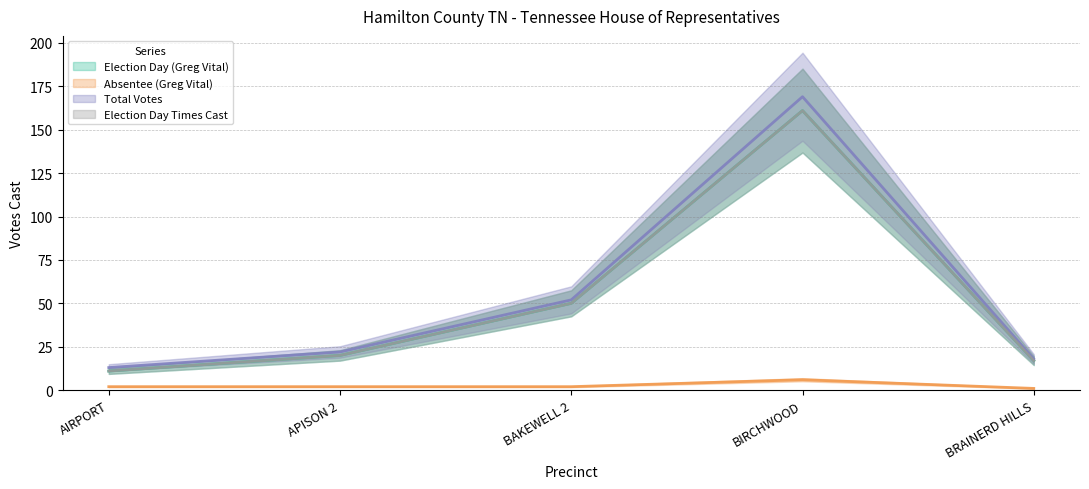

Which series has the largest total across all categories?

Total Votes